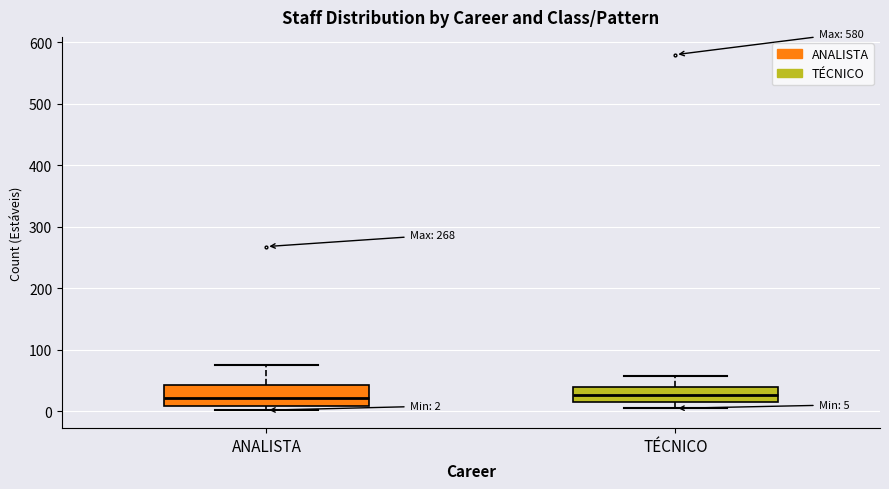

Comparing the boxes themselves (not the whiskers), which one is the tallest?

ANALISTA